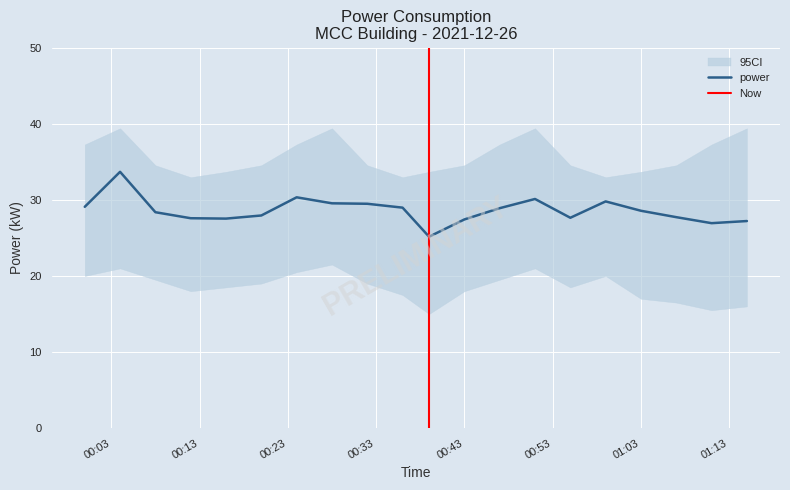

What is the approximate value at 00:00?

29.1